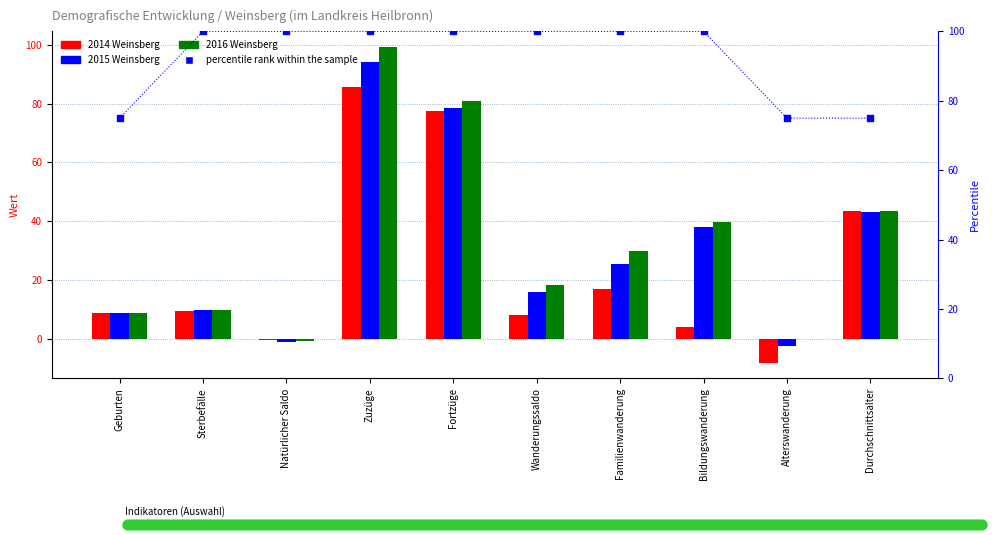

What are all the series names shown in the legend?

2014 Weinsberg, 2015 Weinsberg, 2016 Weinsberg, percentile rank within the sample